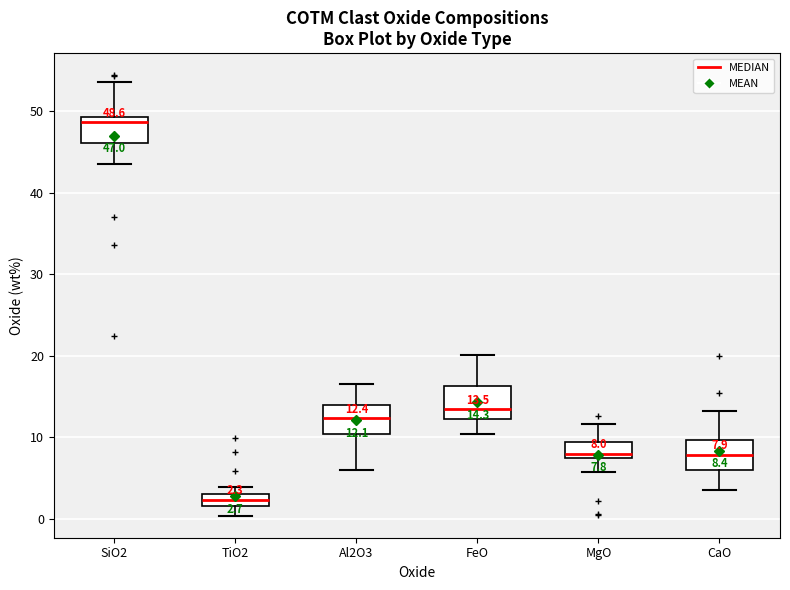

Which box's median line is the lowest?

TiO2